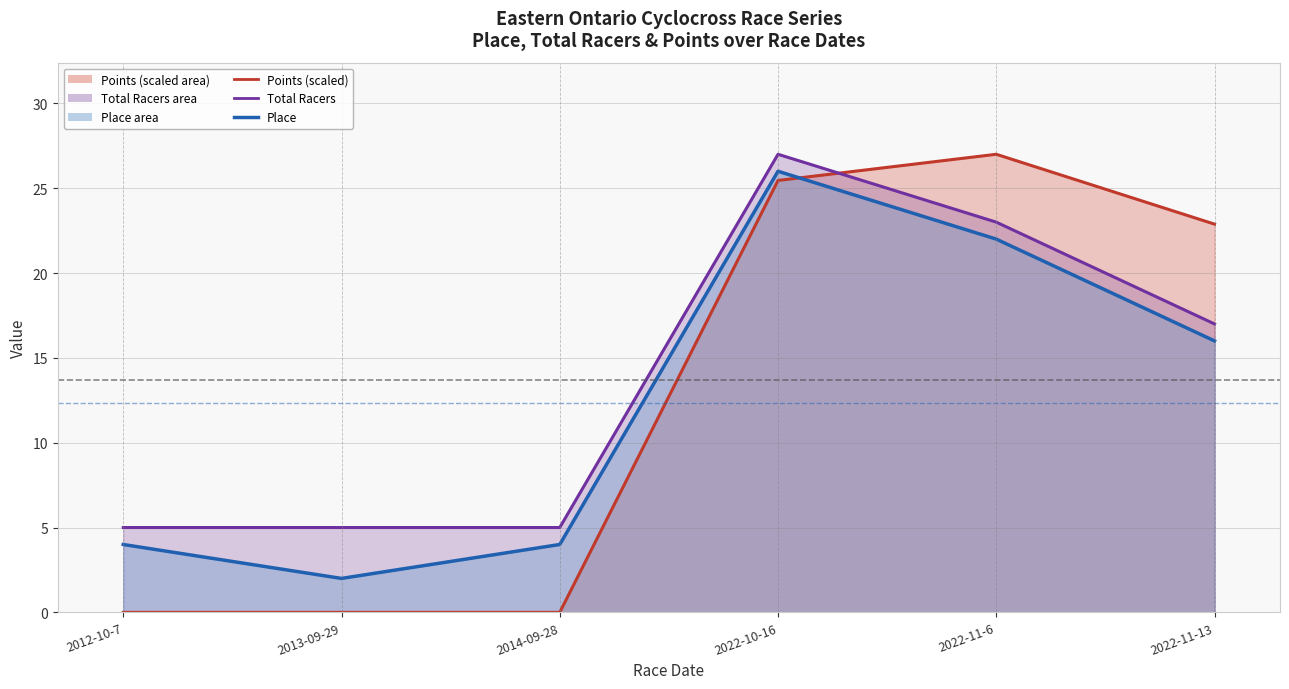

What is the maximum value for Total Racers line?

27.0